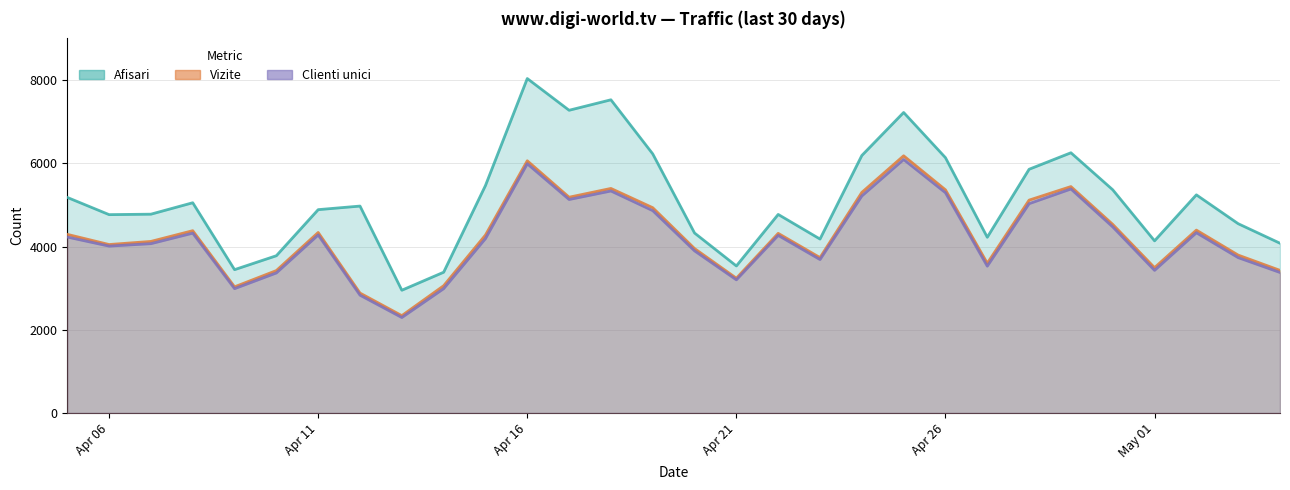

True or false: Clienti unici and Afisari cross at least once.

False